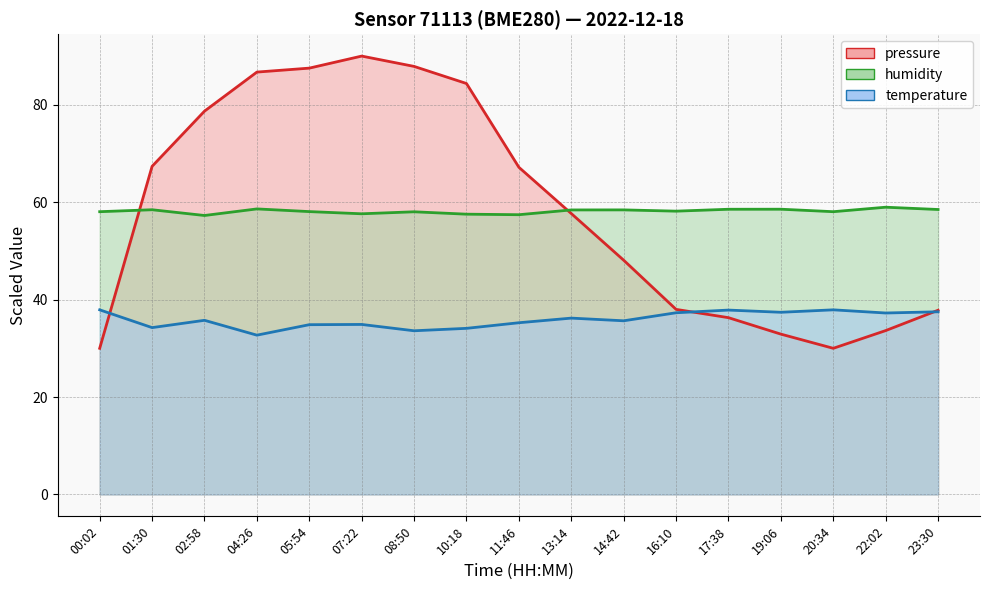

Which series has the widest spread of values?

pressure